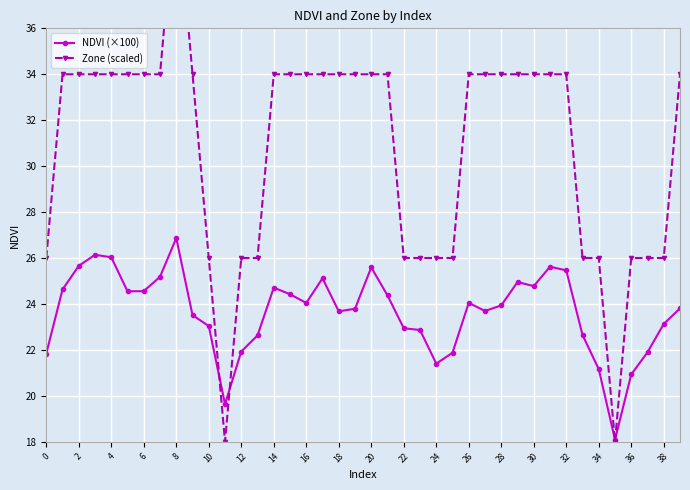

Reading left to right, transcribe all the data shown in this chart.

NDVI (×100): 21.8	24.6	25.7	26.1	26.0	24.5	24.6	25.2	26.9	23.5	23.0	19.6	21.9	22.6	24.7	24.4	24.0	25.1	23.7	23.8	25.6	24.4	22.9	22.9	21.4	21.9	24.0	23.7	23.9	25.0	24.8	25.6	25.5	22.7	21.2	18.1	20.9	21.9	23.1	23.8
Zone (scaled): 26.0	34.0	34.0	34.0	34.0	34.0	34.0	34.0	42.0	34.0	26.0	18.0	26.0	26.0	34.0	34.0	34.0	34.0	34.0	34.0	34.0	34.0	26.0	26.0	26.0	26.0	34.0	34.0	34.0	34.0	34.0	34.0	34.0	26.0	26.0	18.0	26.0	26.0	26.0	34.0